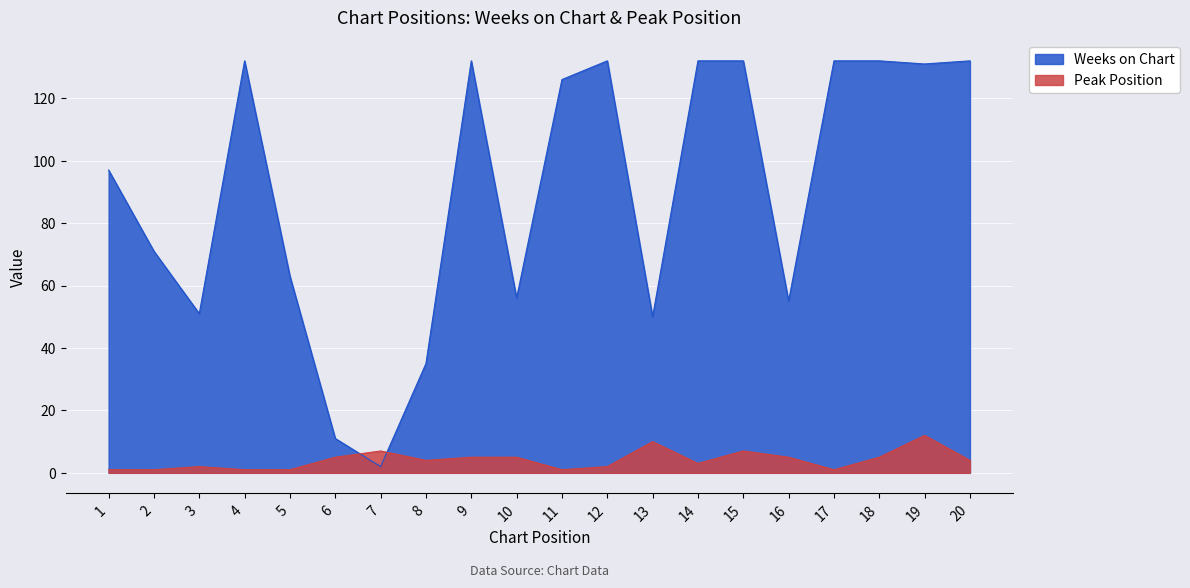

The Weeks on Chart series shows 18 at 6. True or false?

False